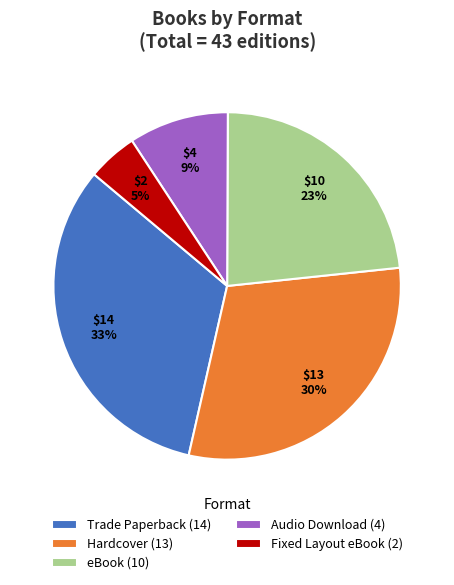

Does Audio Download account for over 50% of the chart?

No